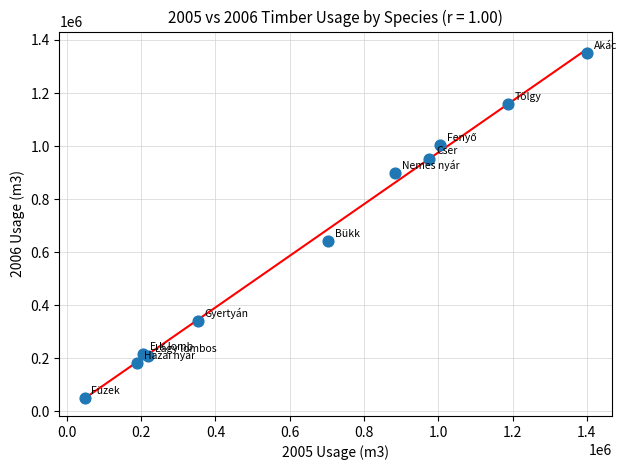

What Y value in the scatter plot is closest to 701091?

642352